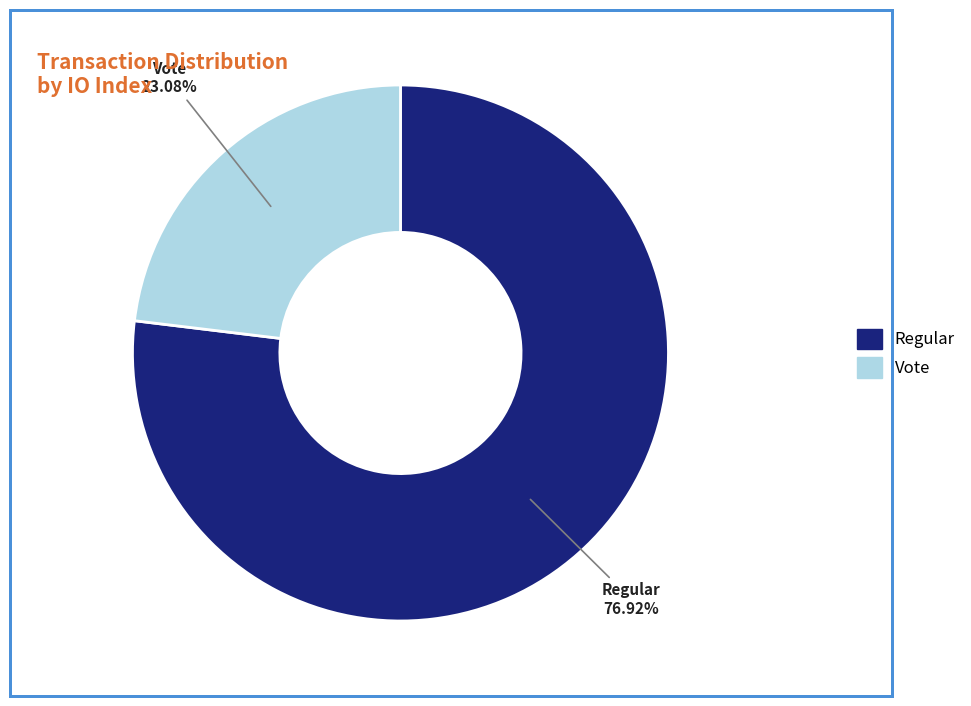

Is there any slice that represents more than half of the pie?

Yes